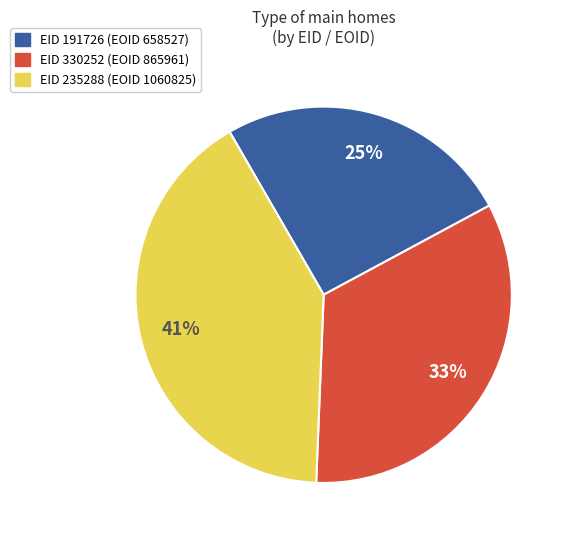

Is there any slice that represents more than half of the pie?

No